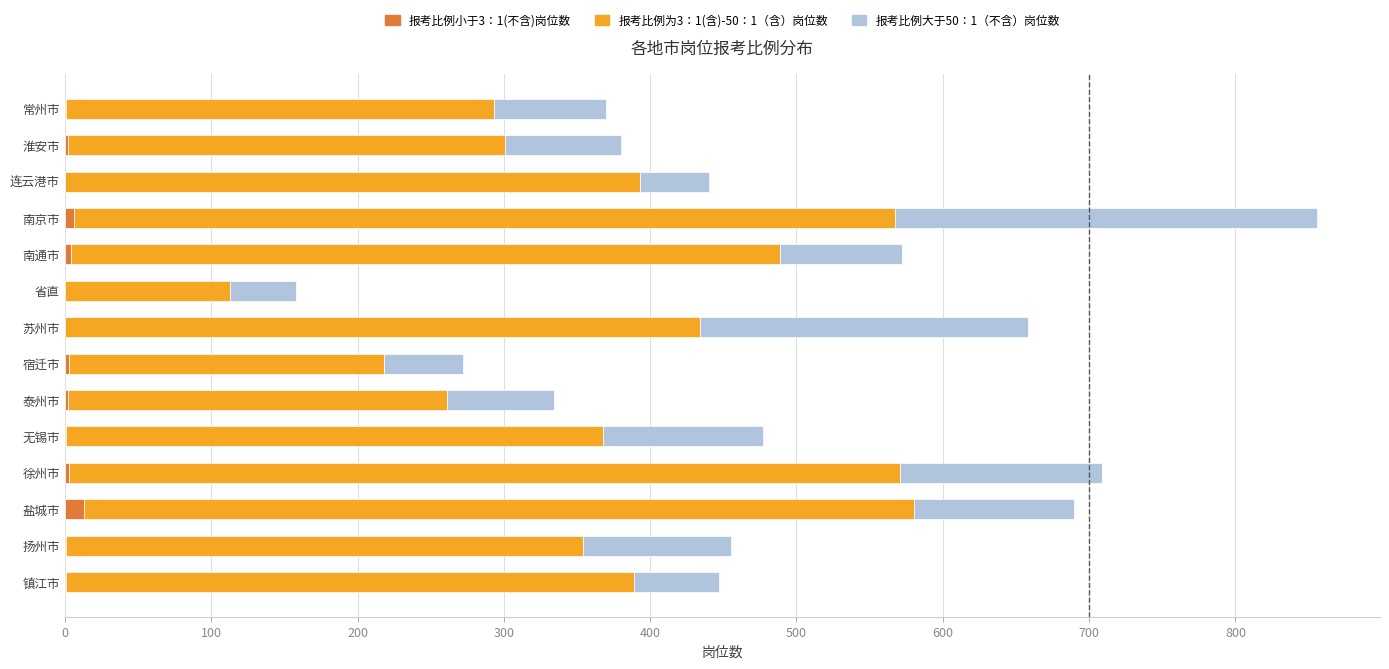

At which category is the sum across all series the highest?

南京市